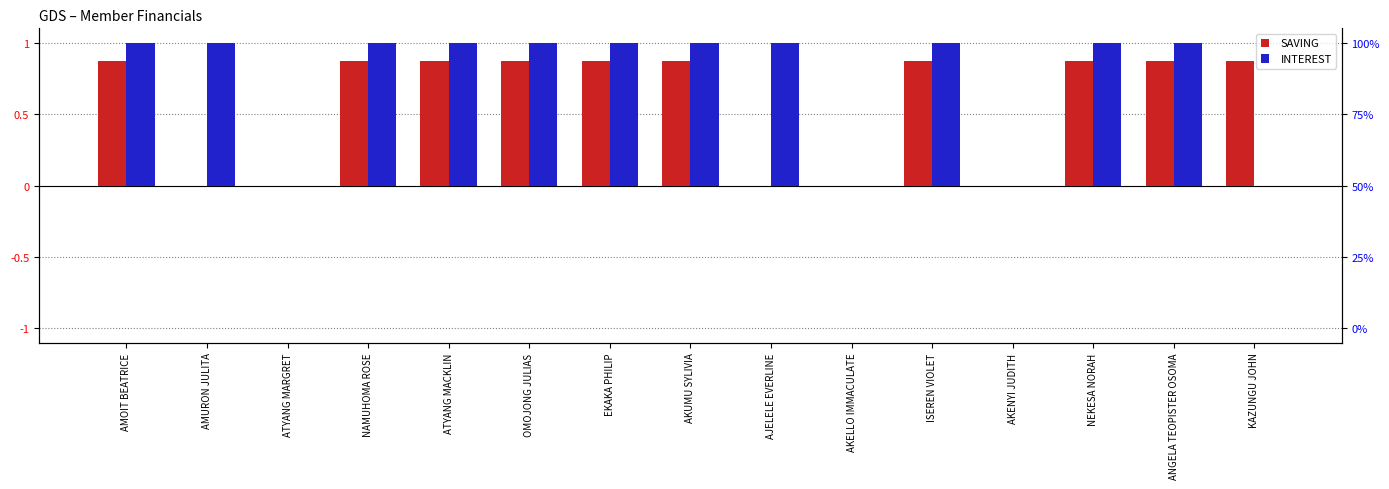

At which label is SAVING closest to 0?

AMURON JULITA